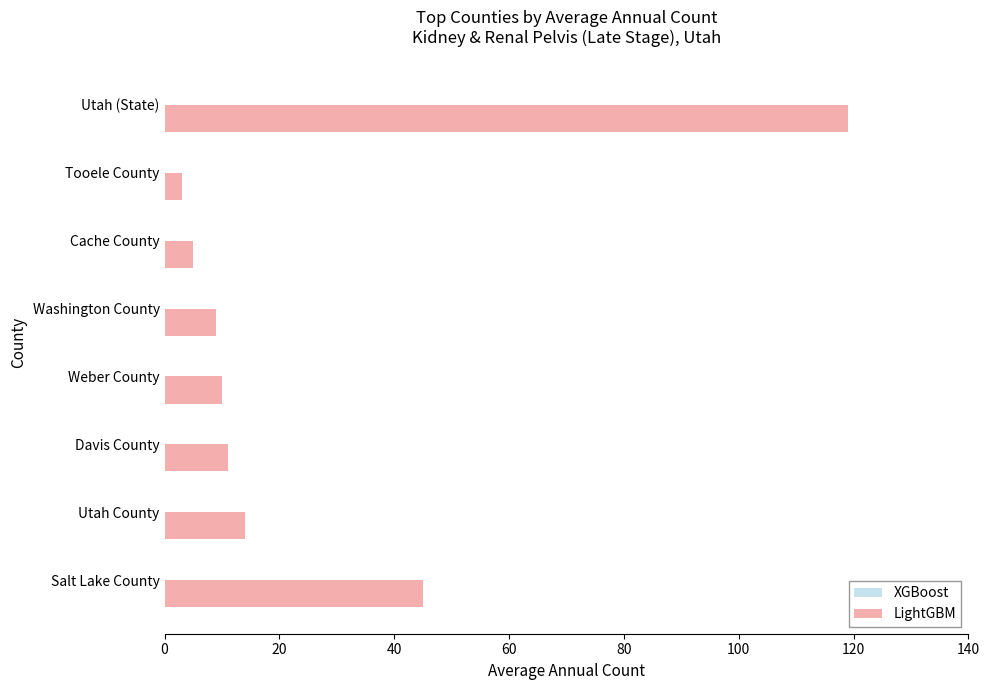

Reading bottom to top, what are all the values shown in this chart?

Salt Lake County=45	Utah County=14	Davis County=11	Weber County=10	Washington County=9	Cache County=5	Tooele County=3	Utah (State)=119